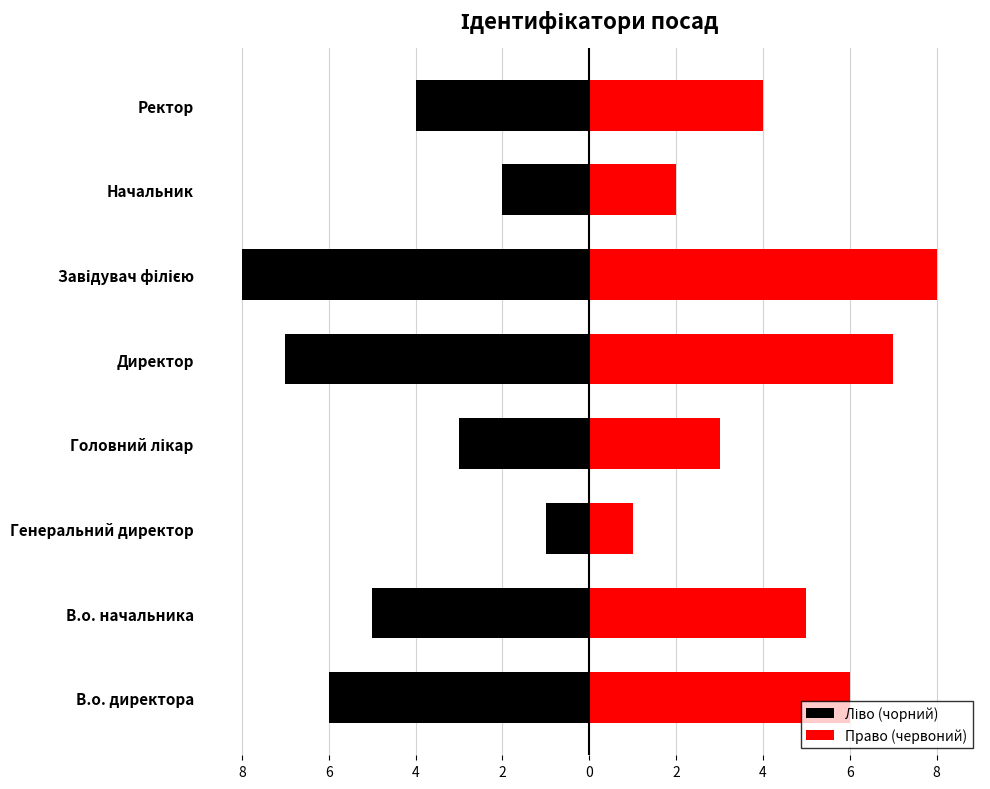

Count the Ліво (чорний) values in the range -6 to -2.

5